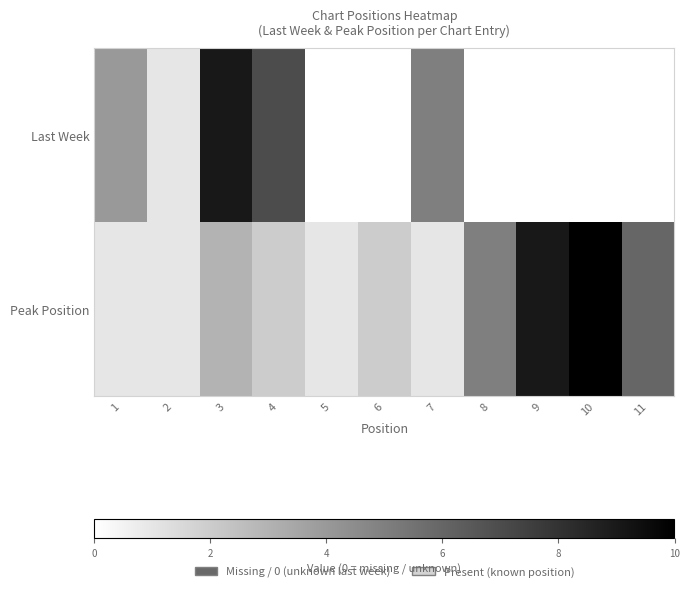

Rank the series by their maximum value, from lowest to highest.

Last Week, Peak Position